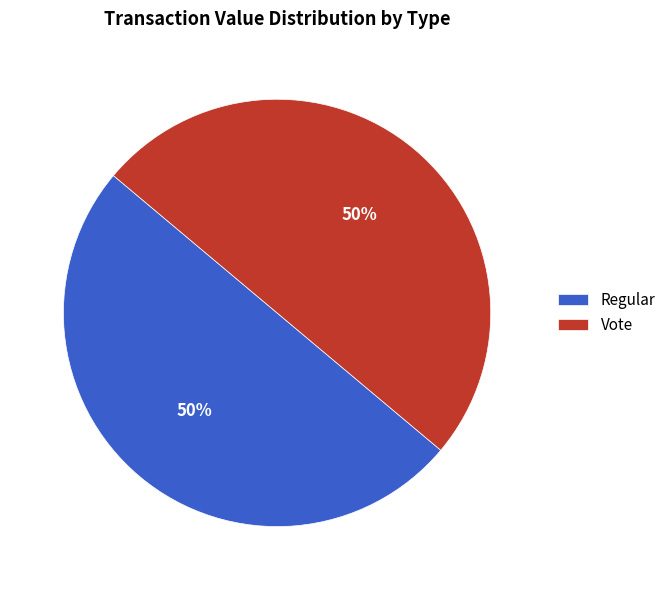

Is it true that Vote is 99% of the pie?

False